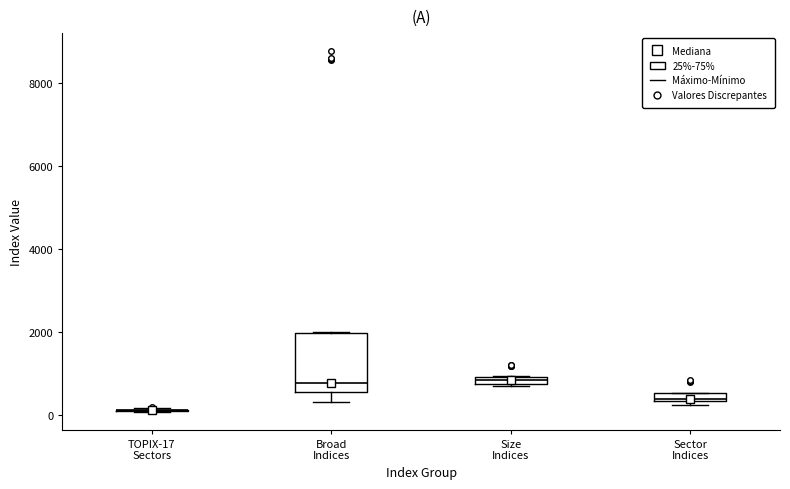

Which box is the tallest, from its lower edge to its upper edge?

Broad Indices